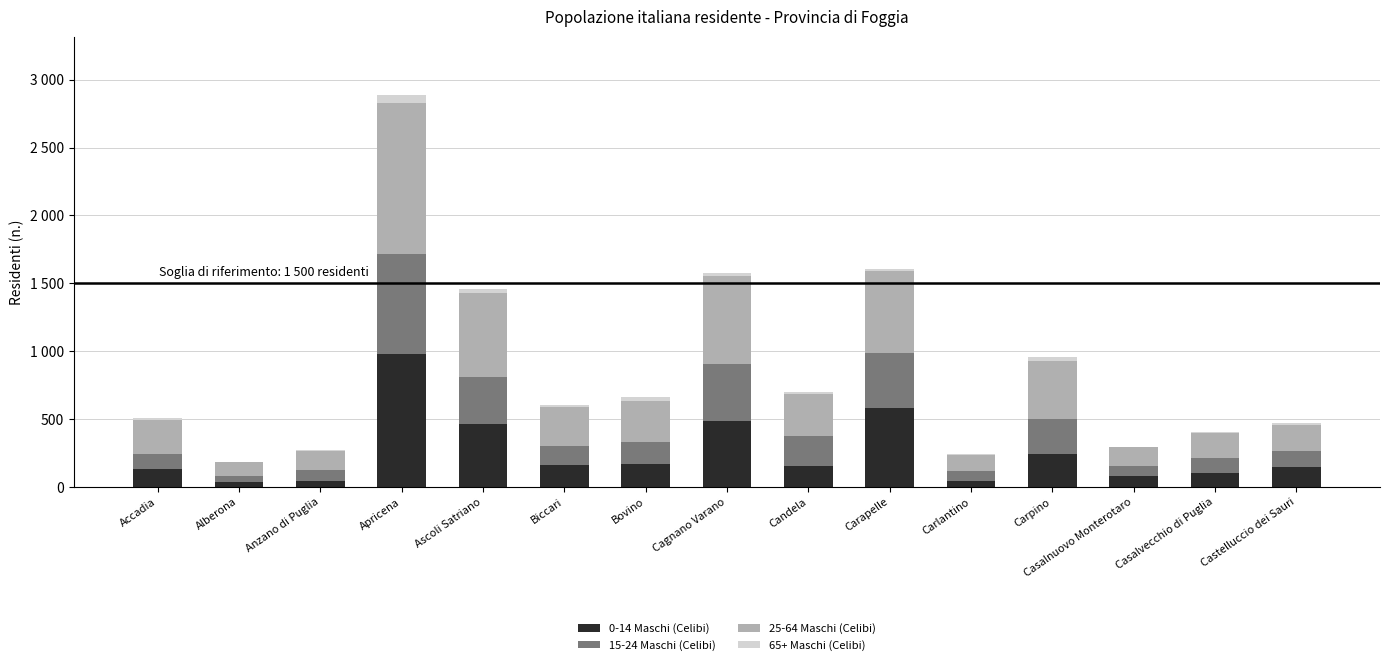

List the series in order of their peak value, highest first.

25-64 Maschi (Celibi), 0-14 Maschi (Celibi), 15-24 Maschi (Celibi), 65+ Maschi (Celibi)